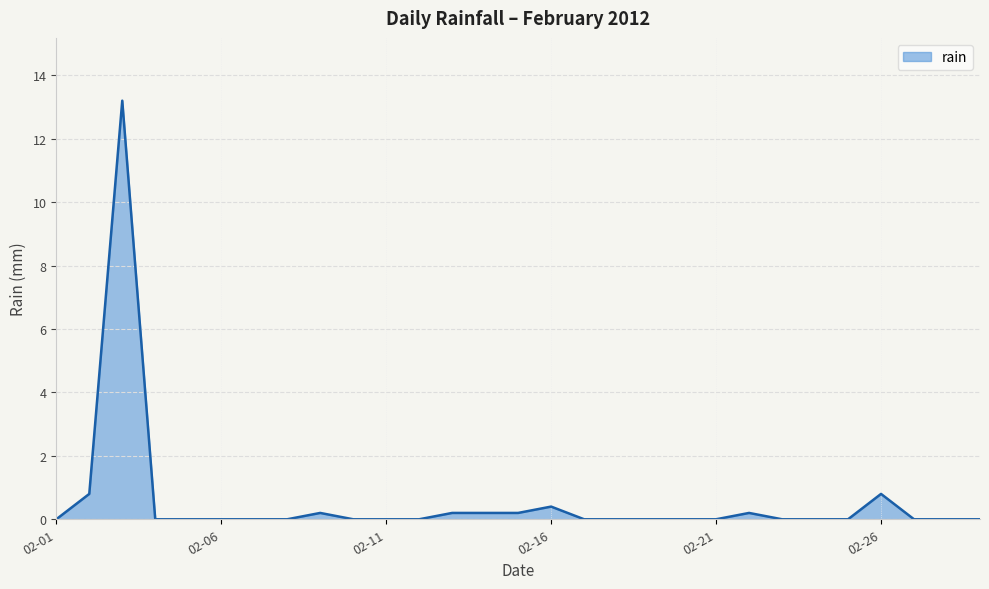

What is the difference between the maximum and minimum values?

13.2